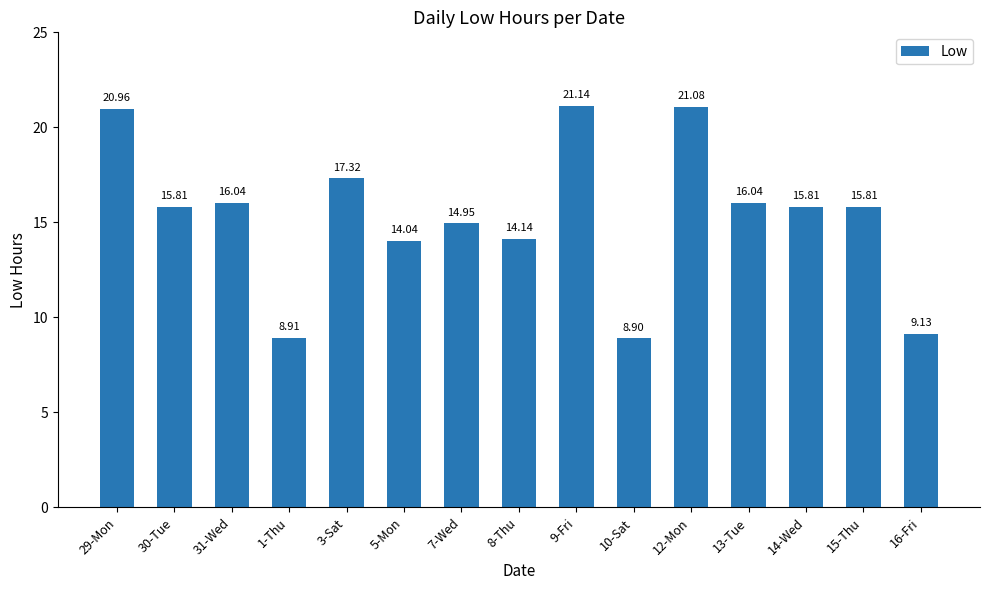

How many data points are above 15?

9